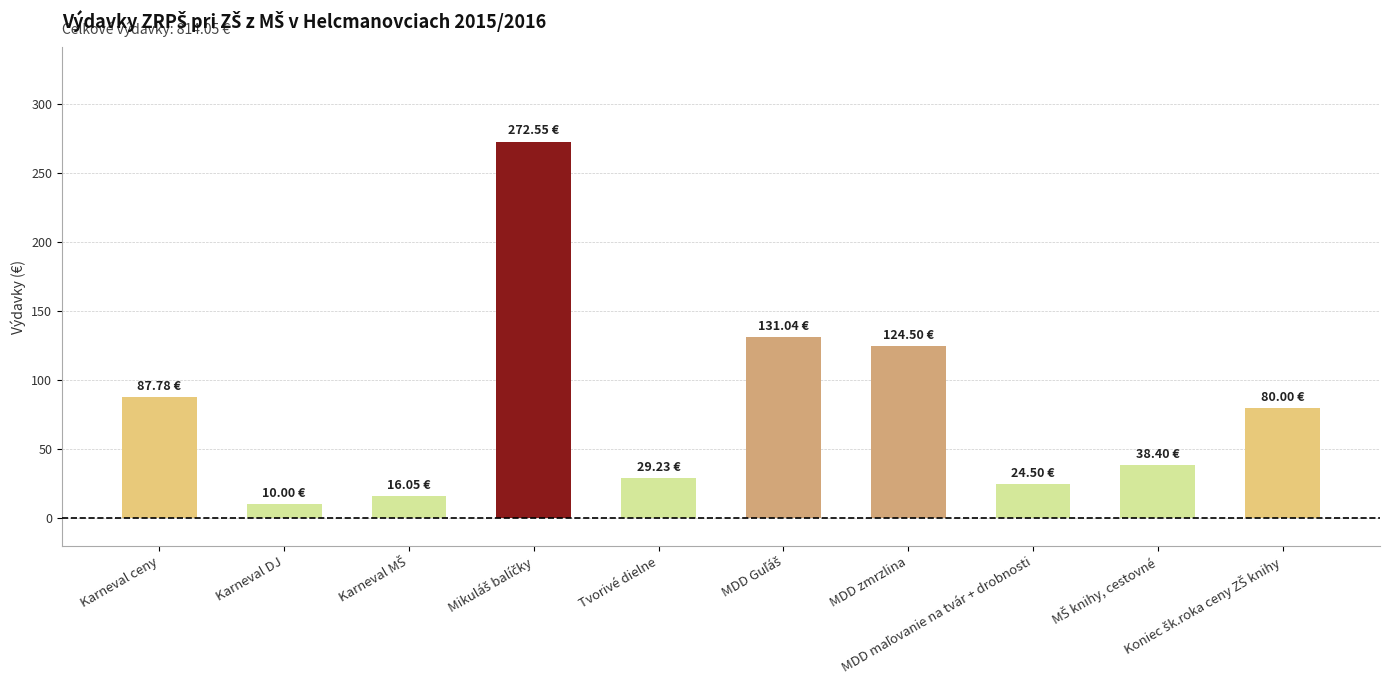

What is the difference between the maximum and second lowest values?

256.5